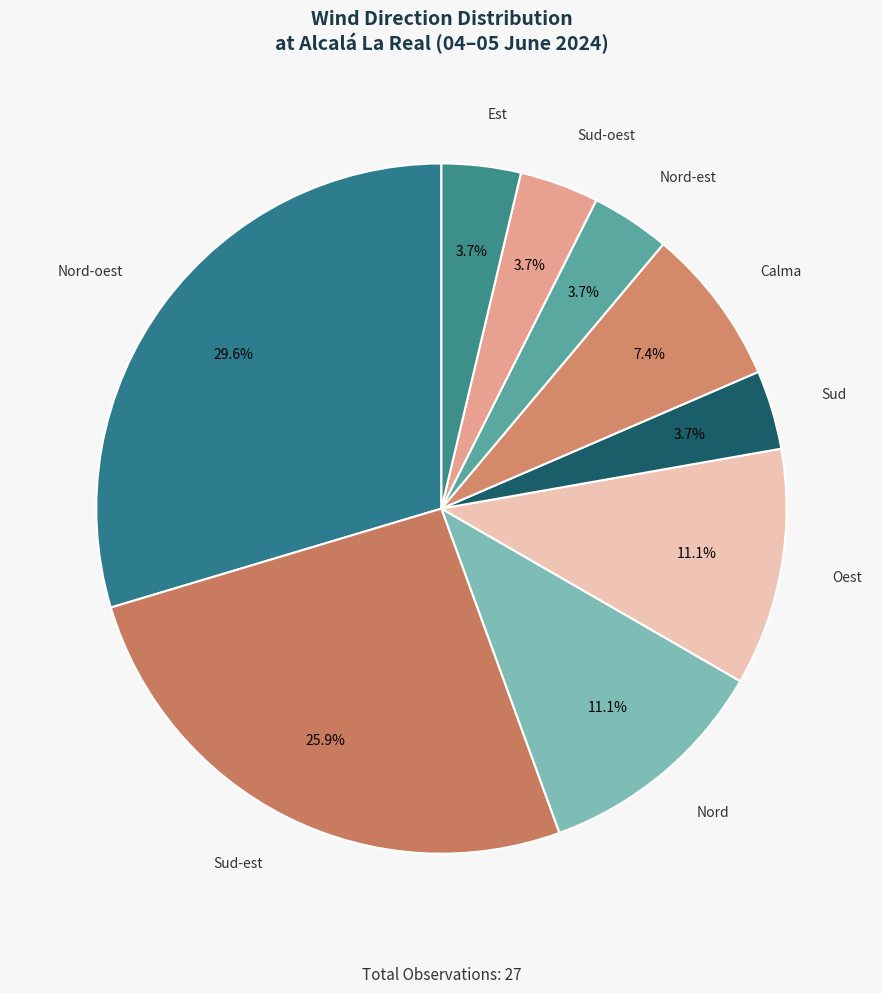

Is there a majority slice in this chart?

No